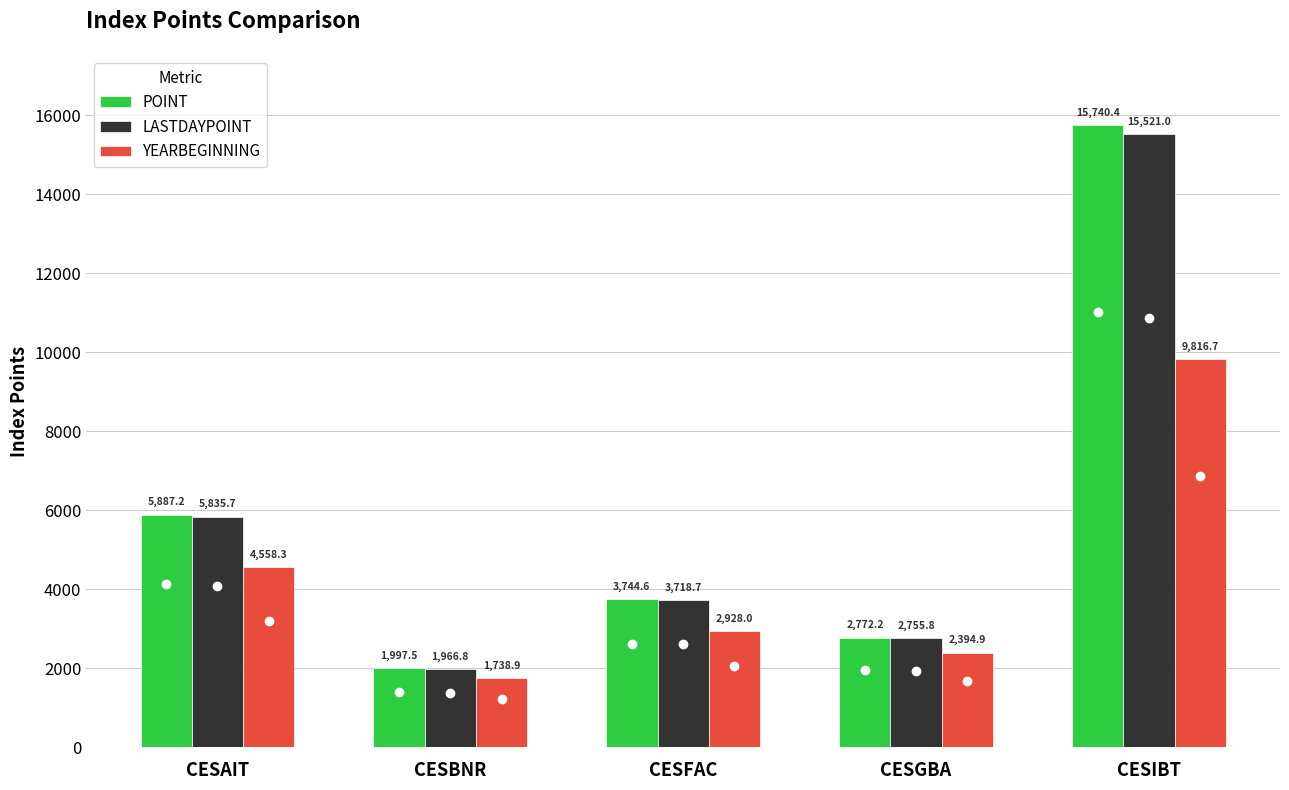

How many data points in YEARBEGINNING are above 2927?

3